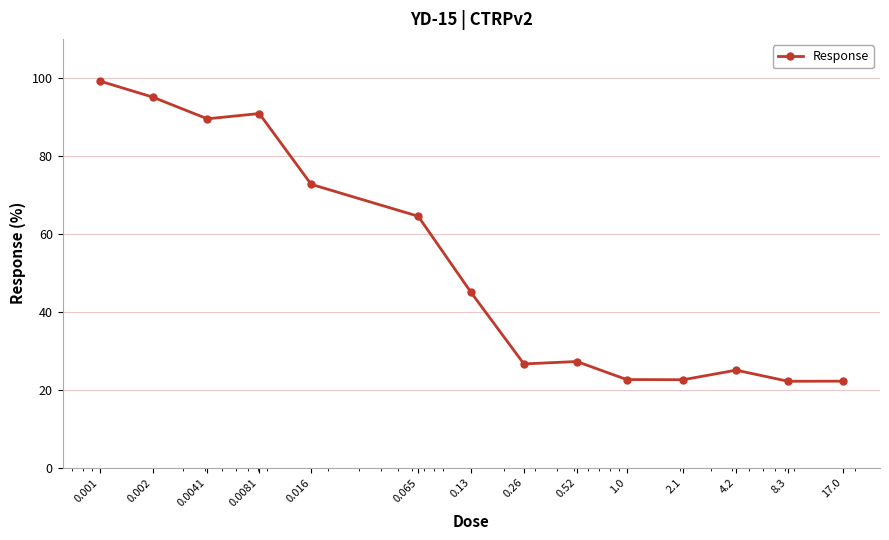

True or false: the data has more than 0 interior local peaks.

True